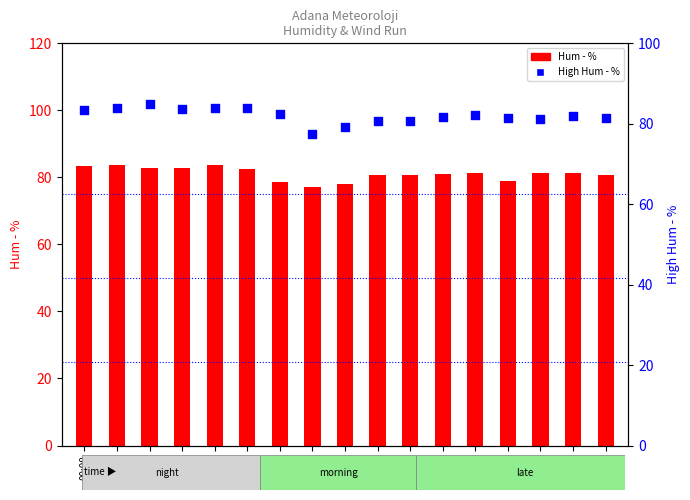

At which category is the sum across all series the highest?

00:15